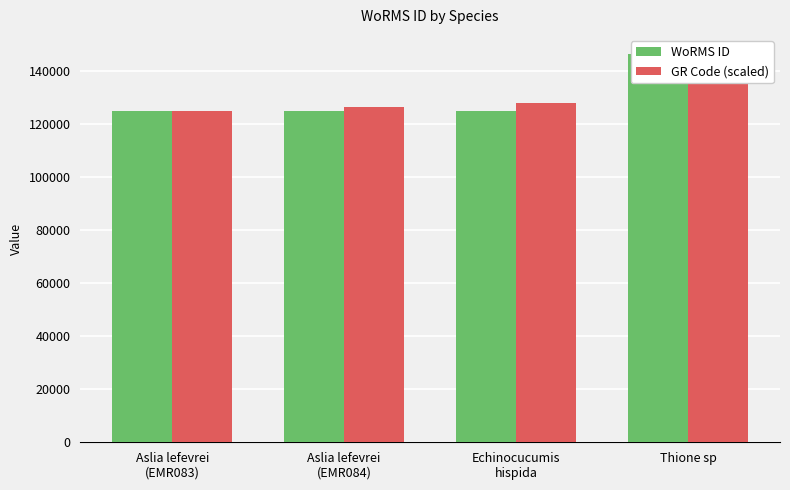

What is the sum of the WoRMS ID values at Aslia lefevrei
(EMR083) and Echinocucumis
hispida?

249191.0